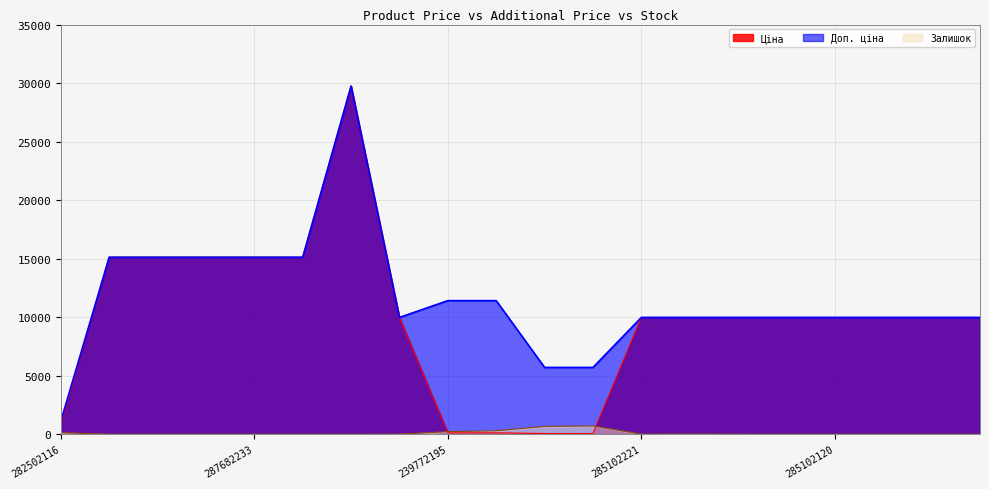

How many values in the Ціна series are below 9974?

5